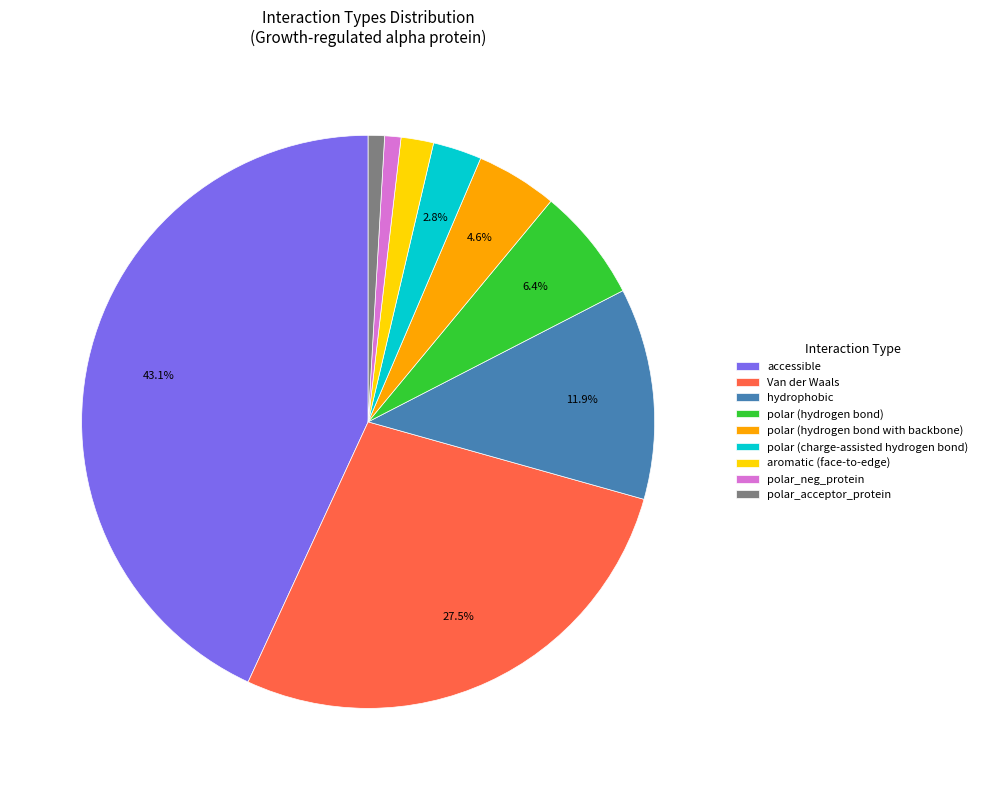

Does polar (hydrogen bond with backbone) represent more than half of the total?

No